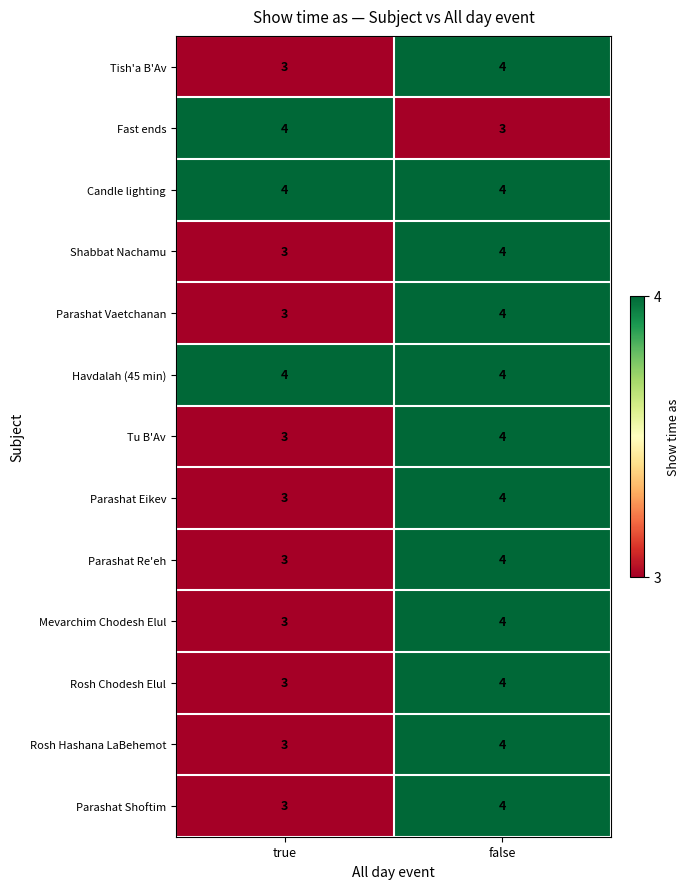

Rank the categories by Parashat Re'eh value from lowest to highest.

true, false